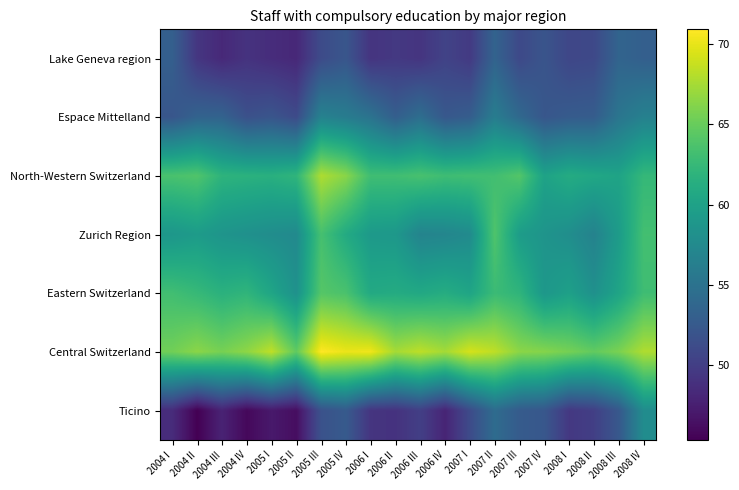

Reading left to right, list all the values displayed in this chart.

Lake Geneva region: 2004 I=53.1	2004 II=49.4	2004 III=48.3	2004 IV=49.1	2005 I=48.6	2005 II=48.2	2005 III=51.2	2005 IV=52.2	2006 I=49.2	2006 II=49.6	2006 III=49.3	2006 IV=50.5	2007 I=49.7	2007 II=53.5	2007 III=51.0	2007 IV=52.0	2008 I=50.8	2008 II=50.9	2008 III=53.6	2008 IV=53.1
Espace Mittelland: 2004 I=52.2	2004 II=53.4	2004 III=53.4	2004 IV=51.7	2005 I=52.1	2005 II=51.2	2005 III=56.7	2005 IV=56.0	2006 I=55.0	2006 II=53.0	2006 III=54.5	2006 IV=52.4	2007 I=52.9	2007 II=56.1	2007 III=54.0	2007 IV=52.2	2008 I=52.7	2008 II=52.8	2008 III=55.3	2008 IV=56.5
North-Western Switzerland: 2004 I=63.6	2004 II=63.9	2004 III=61.9	2004 IV=61.7	2005 I=61.5	2005 II=62.0	2005 III=67.8	2005 IV=66.4	2006 I=63.1	2006 II=63.1	2006 III=63.5	2006 IV=63.0	2007 I=63.1	2007 II=63.1	2007 III=64.1	2007 IV=60.1	2008 I=61.1	2008 II=60.6	2008 III=60.2	2008 IV=62.4
Zurich Region: 2004 I=58.8	2004 II=59.3	2004 III=58.6	2004 IV=58.2	2005 I=57.8	2005 II=57.5	2005 III=63.4	2005 IV=60.9	2006 I=59.1	2006 II=59.0	2006 III=56.8	2006 IV=57.0	2007 I=57.6	2007 II=63.8	2007 III=59.4	2007 IV=58.6	2008 I=57.9	2008 II=56.7	2008 III=59.4	2008 IV=63.2
Eastern Switzerland: 2004 I=63.1	2004 II=62.5	2004 III=61.6	2004 IV=62.1	2005 I=60.4	2005 II=58.3	2005 III=64.1	2005 IV=63.6	2006 I=60.8	2006 II=61.0	2006 III=60.7	2006 IV=61.2	2007 I=60.3	2007 II=62.8	2007 III=62.0	2007 IV=58.9	2008 I=59.8	2008 II=58.2	2008 III=60.3	2008 IV=63.0
Central Switzerland: 2004 I=65.4	2004 II=66.4	2004 III=65.6	2004 IV=66.6	2005 I=68.4	2005 II=64.7	2005 III=70.9	2005 IV=70.1	2006 I=70.3	2006 II=67.5	2006 III=68.3	2006 IV=67.4	2007 I=69.2	2007 II=68.4	2007 III=66.5	2007 IV=66.2	2008 I=65.6	2008 II=64.7	2008 III=65.8	2008 IV=67.8
Ticino: 2004 I=48.5	2004 II=45.4	2004 III=47.8	2004 IV=45.9	2005 I=47.1	2005 II=46.3	2005 III=51.8	2005 IV=52.6	2006 I=49.3	2006 II=49.1	2006 III=50.1	2006 IV=48.0	2007 I=51.2	2007 II=54.3	2007 III=52.7	2007 IV=52.3	2008 I=49.5	2008 II=50.1	2008 III=52.4	2008 IV=57.8